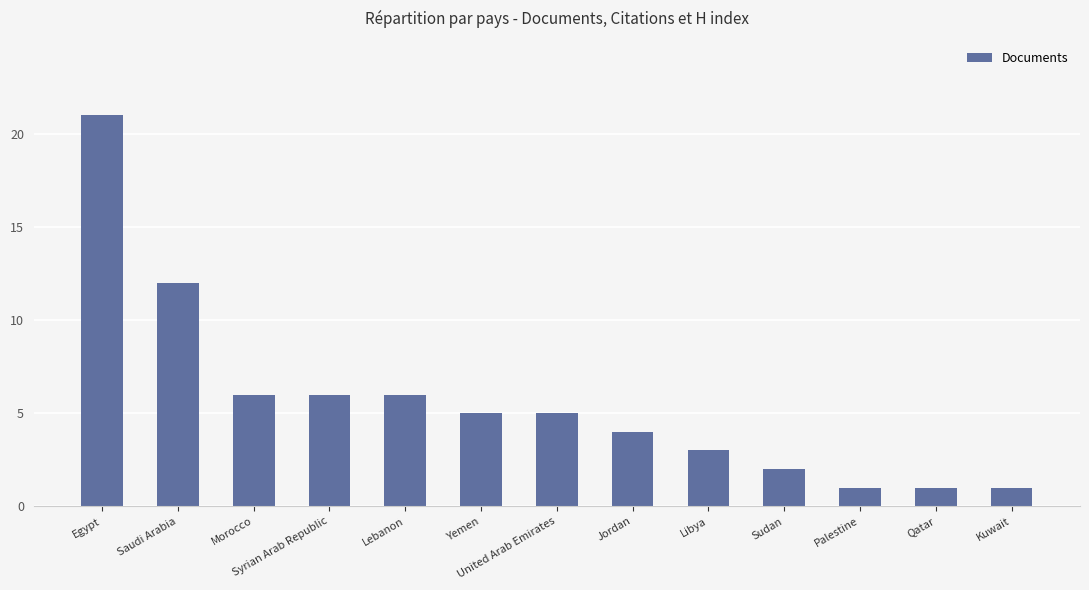

Reading left to right, what are all the values shown in this chart?

21	12	6	6	6	5	5	4	3	2	1	1	1